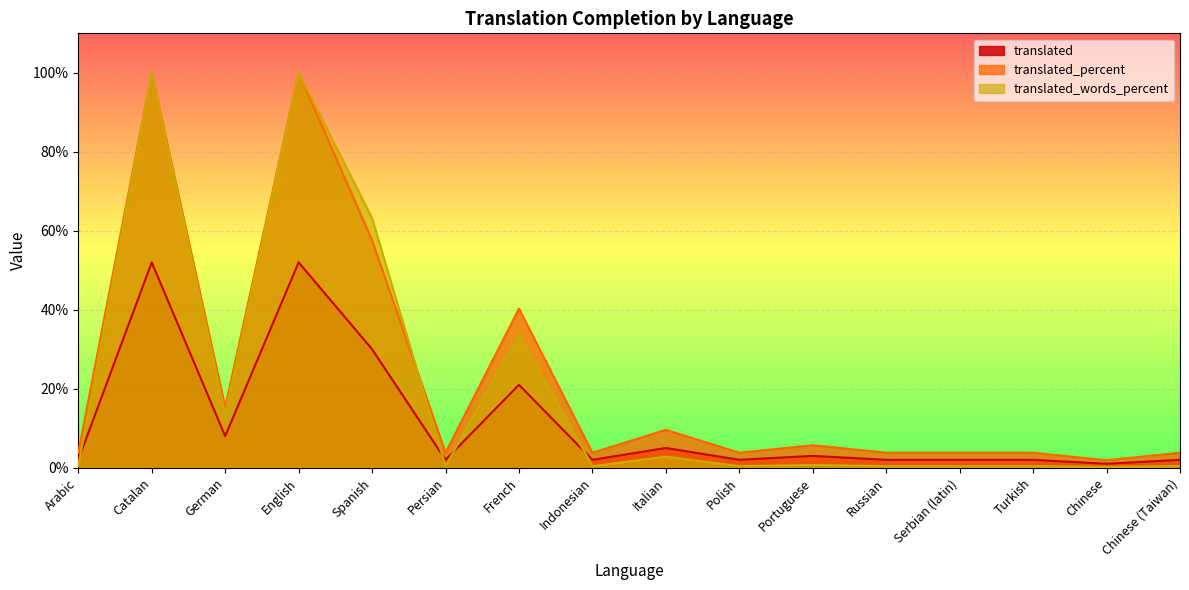

How many lines are shown in the chart?

3